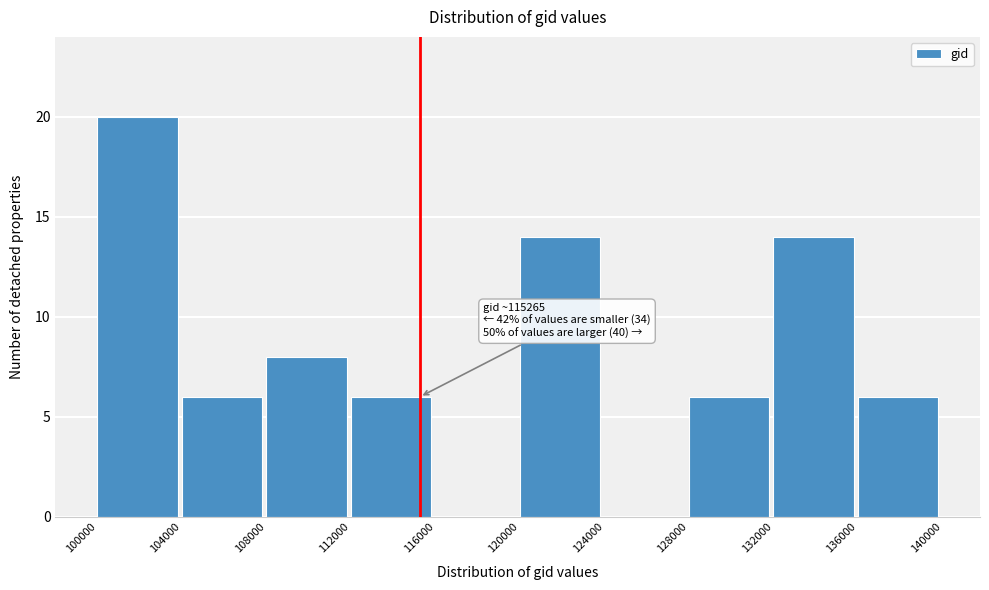

Which range on the x-axis has the tallest bar?

100000 to 104000